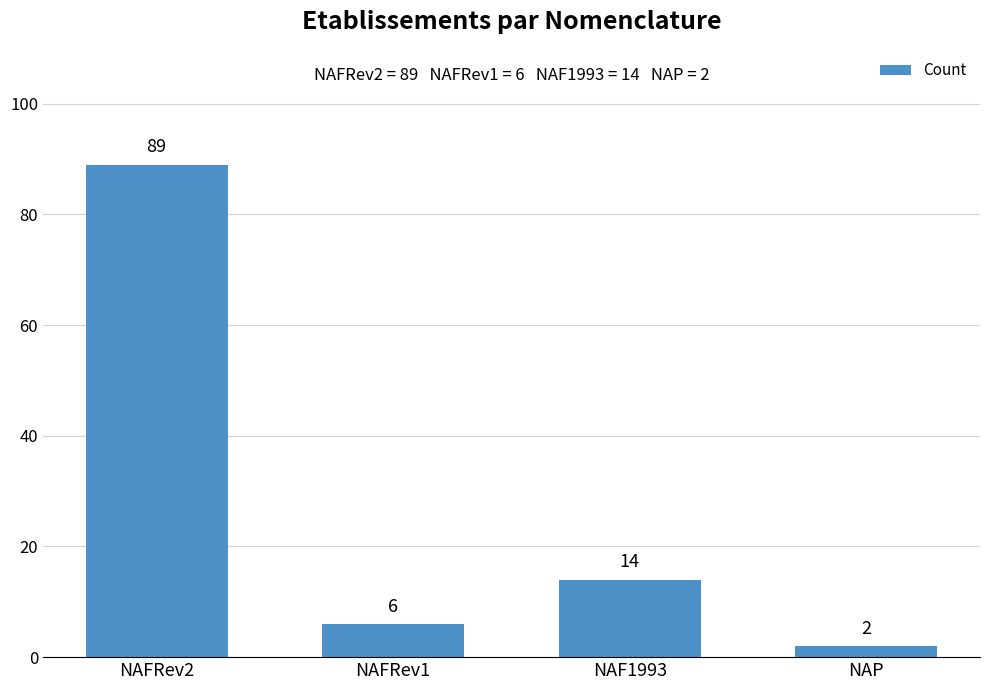

What is the minimum value shown in the chart?

2